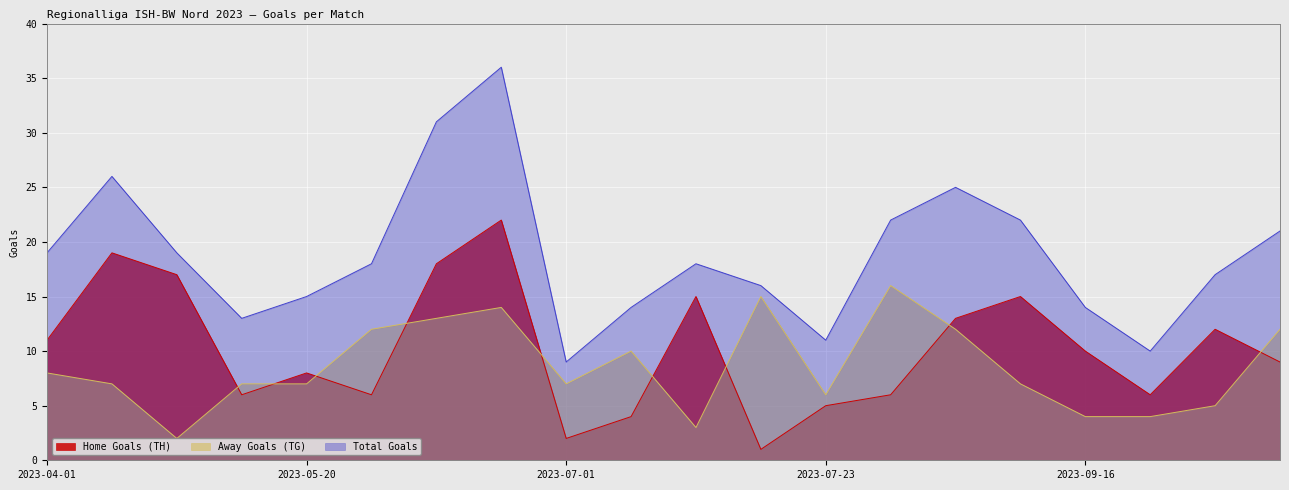

The Home Goals (TH) series shows 19 at 2023-04-22. True or false?

True